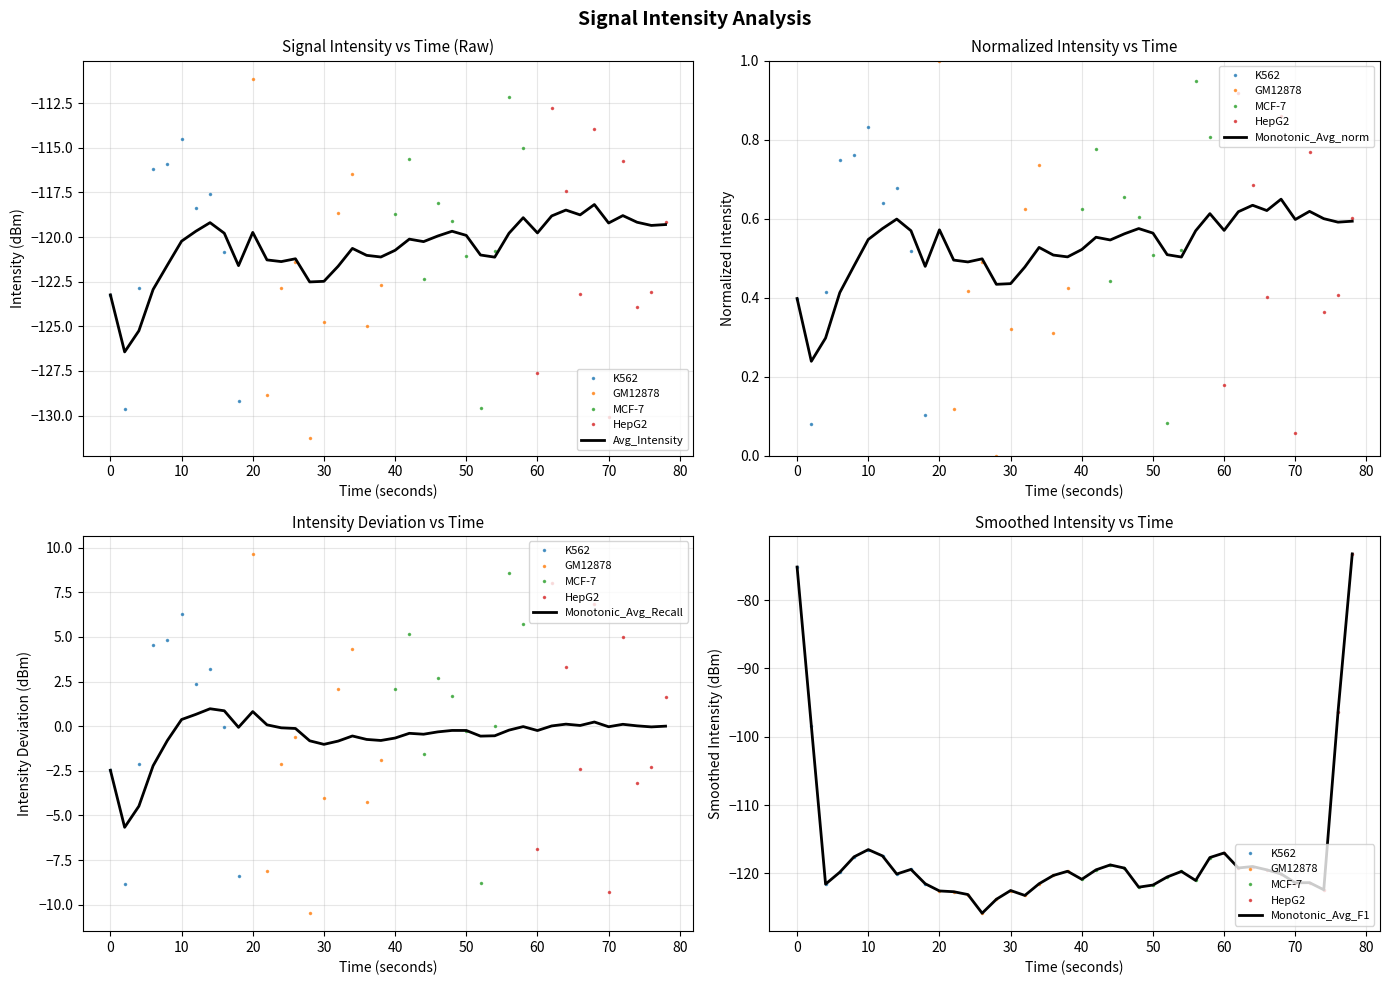

Is it true that Avg_Intensity equals -162.6 at 60?

False